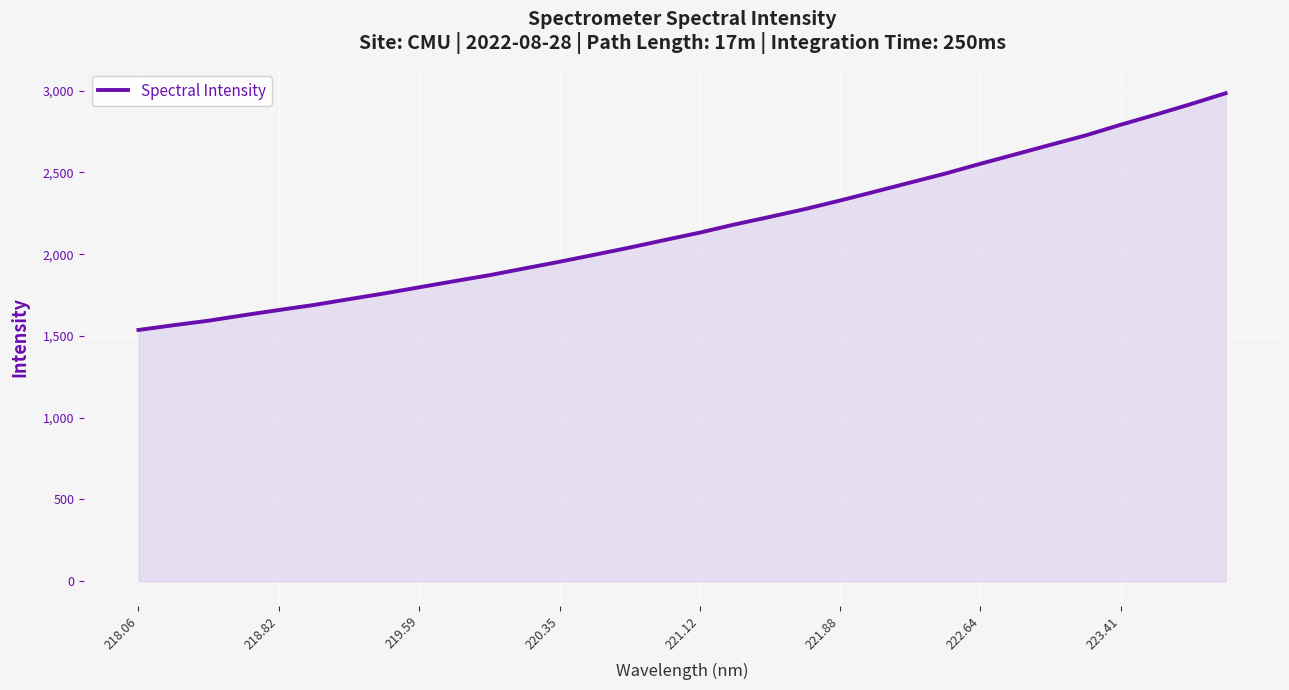

How many lines are shown in the chart?

1